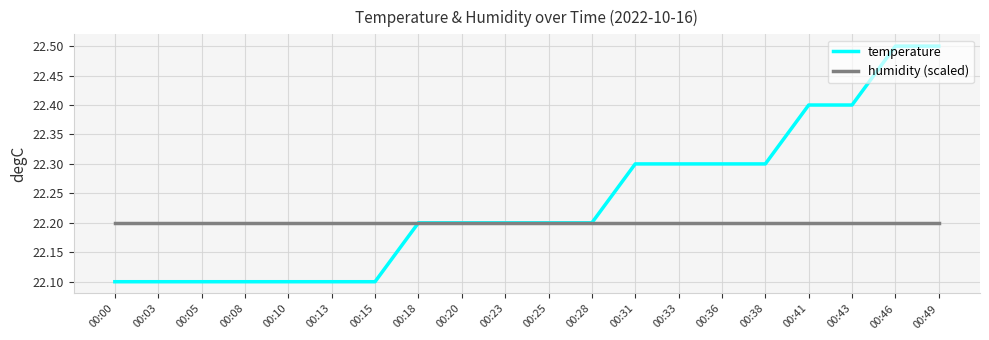

The value of temperature at 00:28 is 13.4. True or false?

False